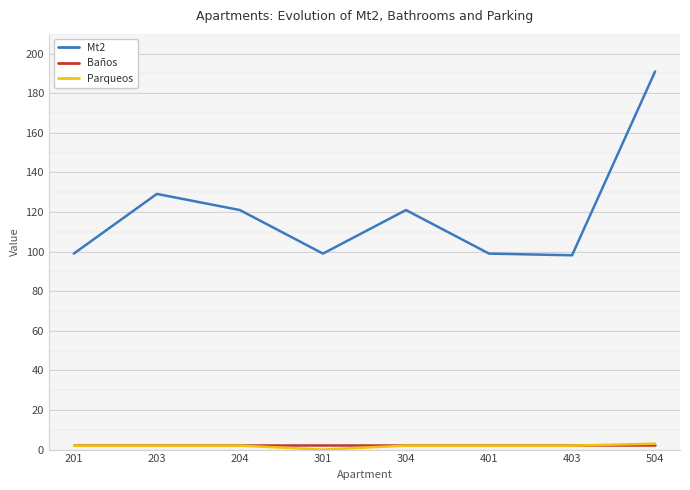

What is the minimum value for Baños?

2.5